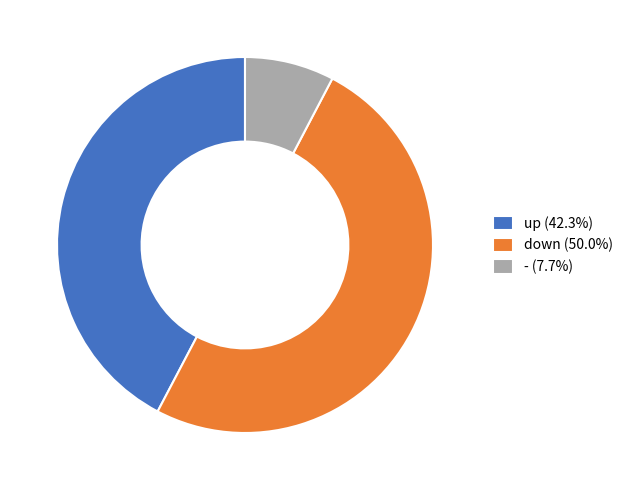

Do down (50.0%) and up (42.3%) together represent more than half of the pie?

Yes